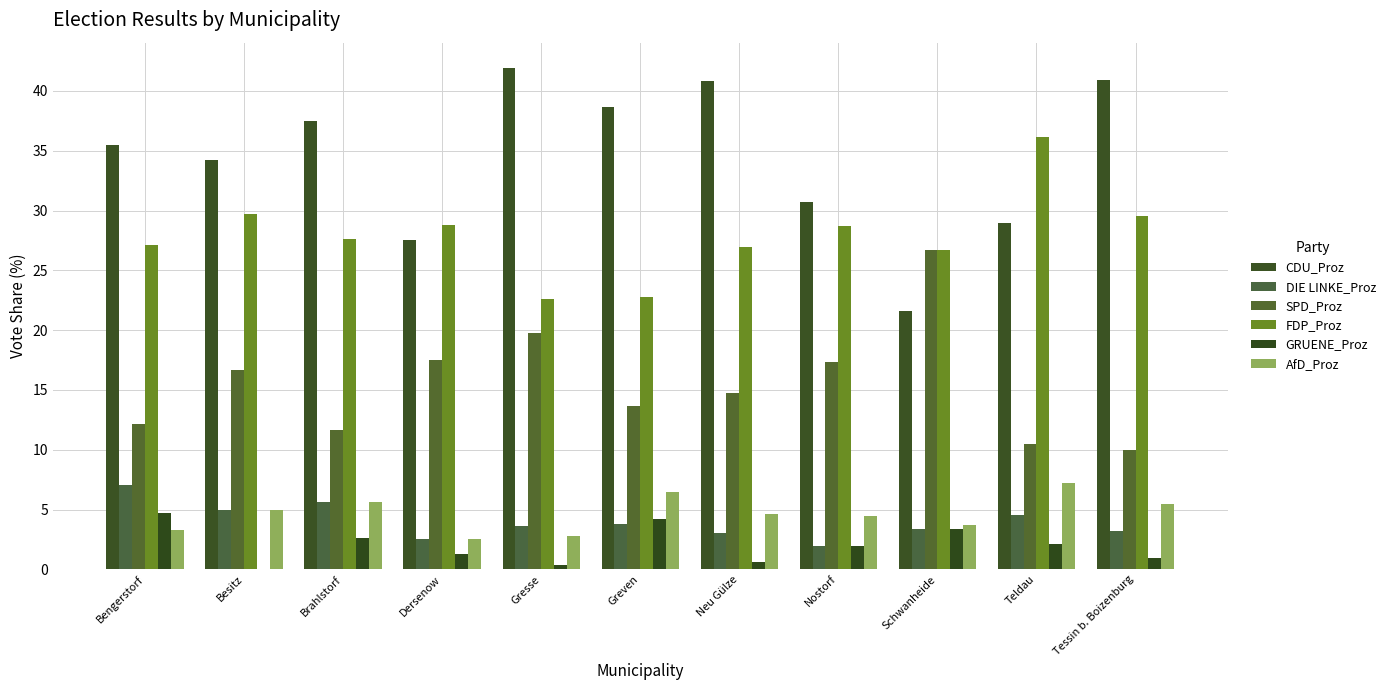

What is the spread (max minus min) of values at Greven?

34.9